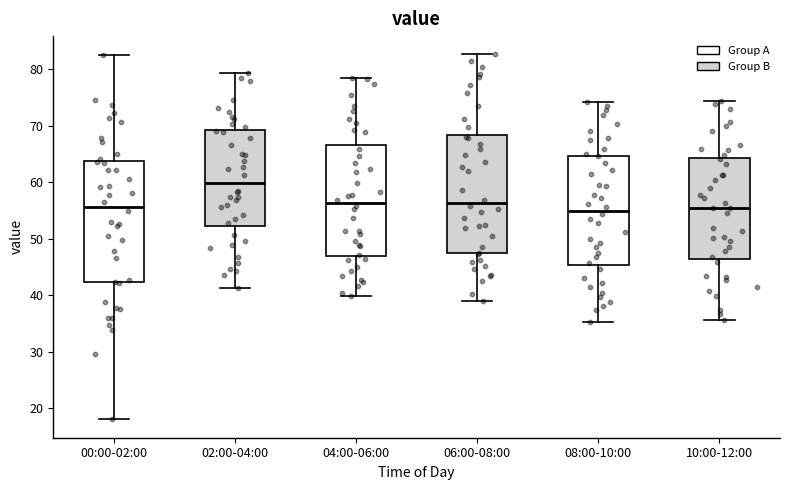

Where is the upper edge of the box for 04:00-06:00 on the y-axis? The values are not printed on the chart, so give them approximately, as read against the axis.

67